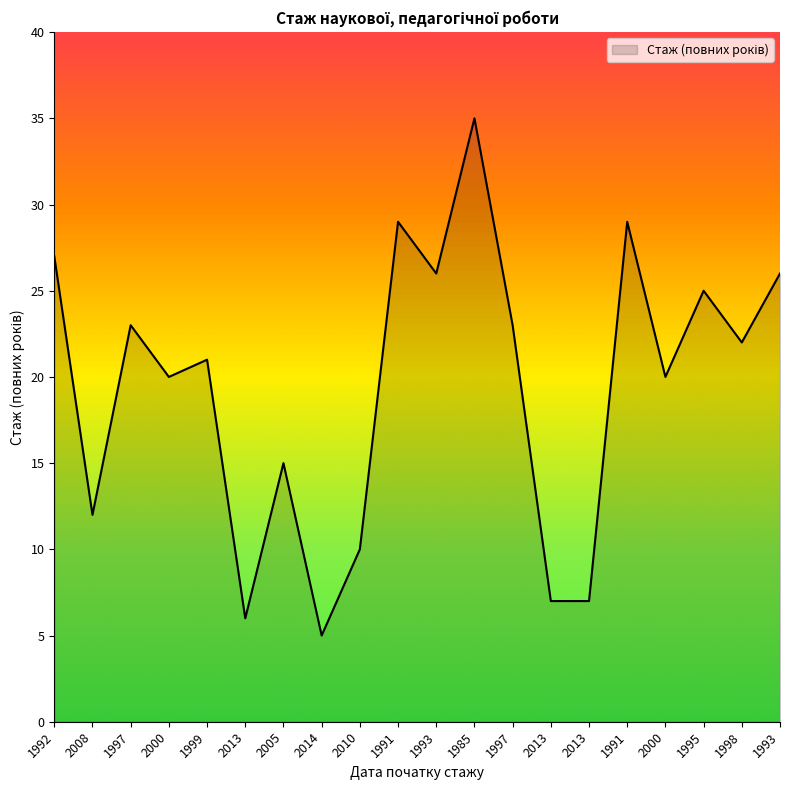

What is the difference between the second highest and second lowest values?

23